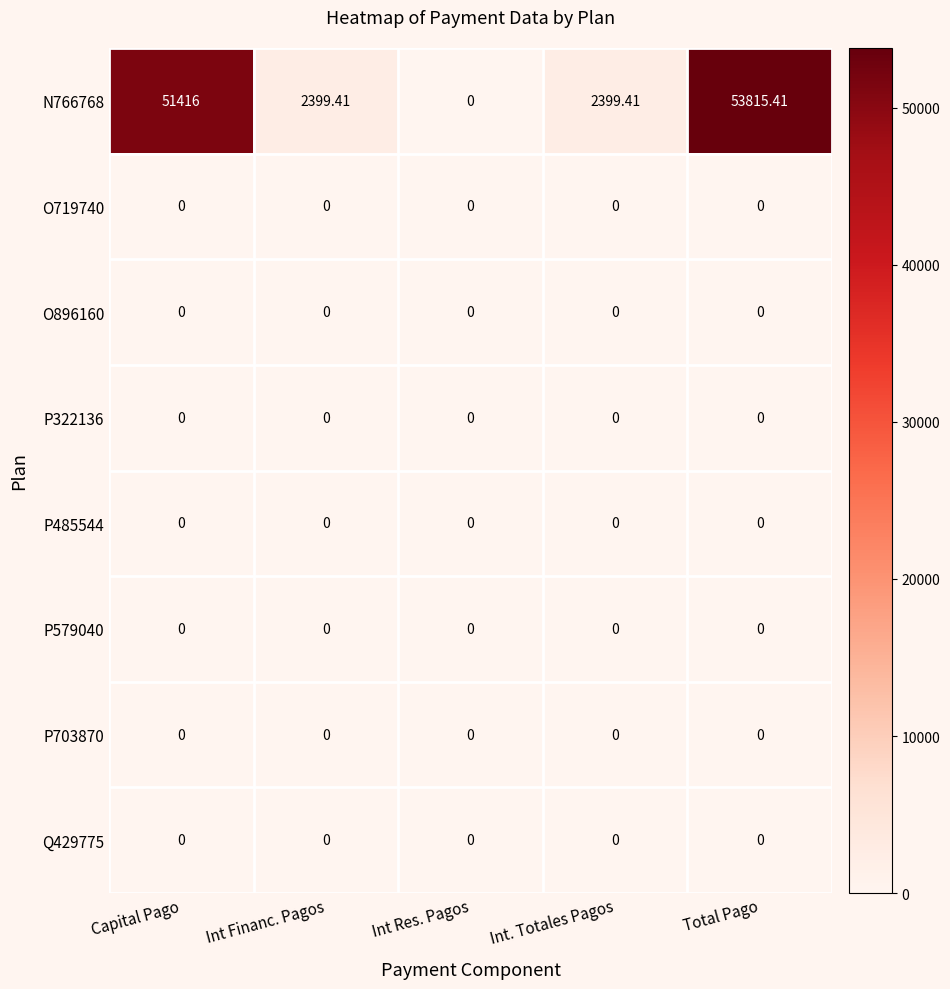

Which series has the widest spread of values?

N766768